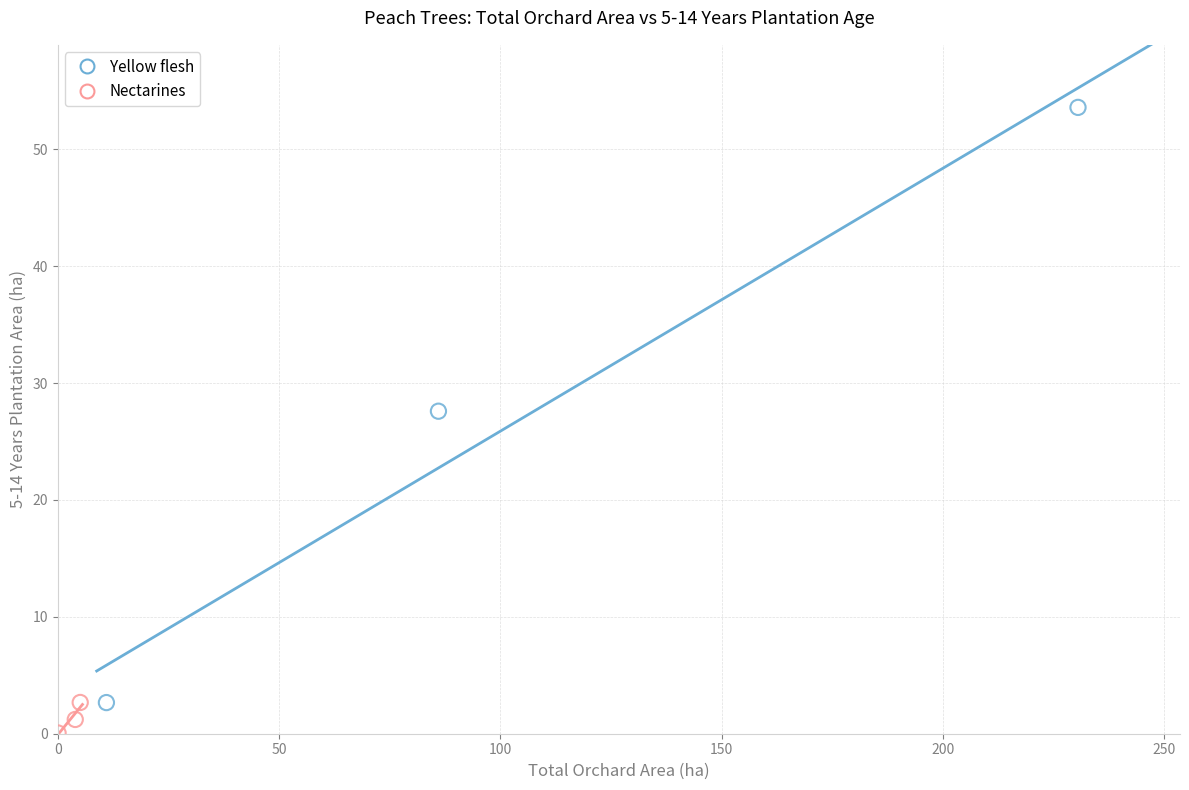

Which series reaches the minimum Y coordinate?

Nectarines